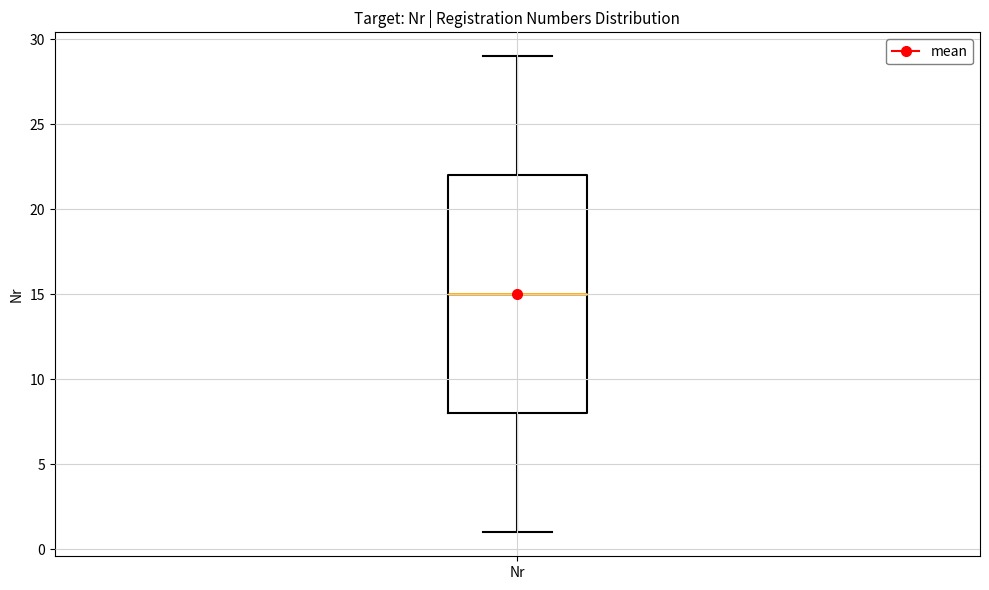

Read this box plot against the y-axis: the position of the median line, the range covered by the box, and the ends of both whiskers. The values are not printed on the chart, so give them approximately, as read against the axis.

median 15, box 8 to 22, whiskers 1 to 29